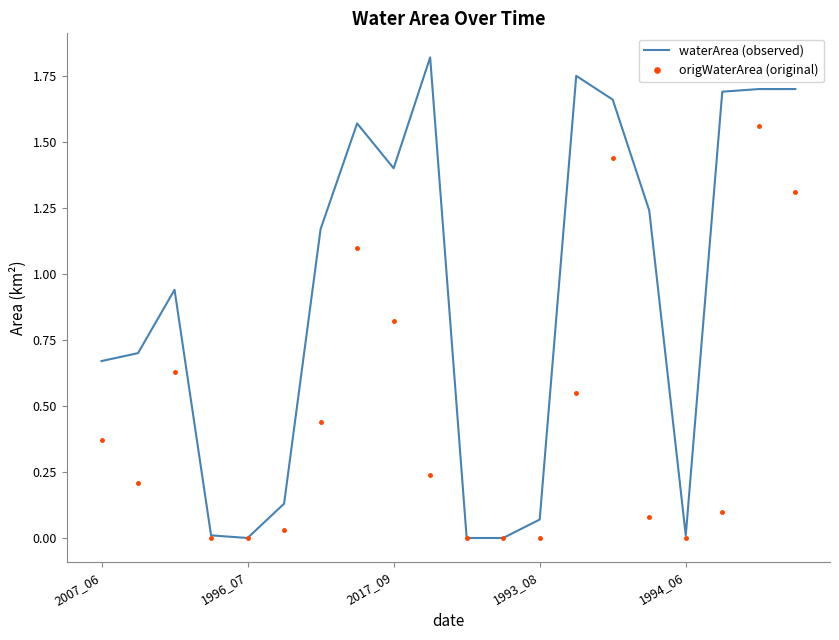

Which series has the largest range (max minus min)?

waterArea (observed)